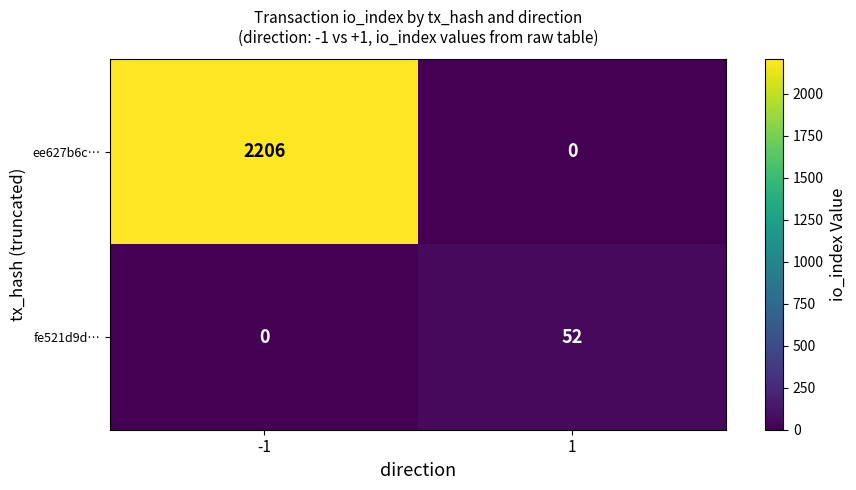

Between -1 and 1, which series saw the biggest shift?

ee627b6c…